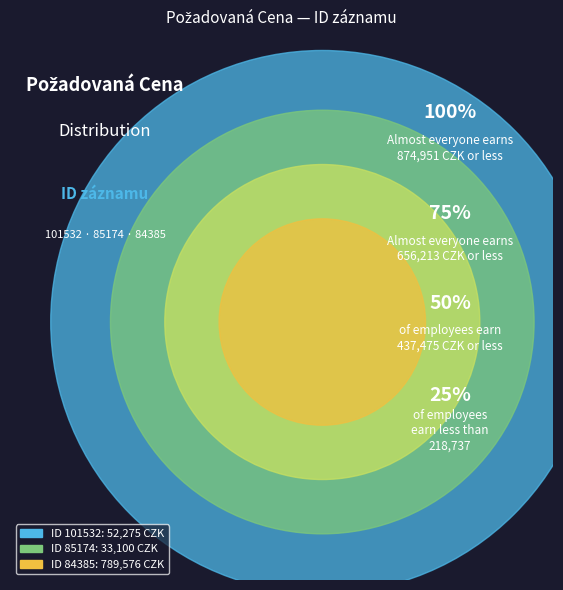

How many slices are in this pie chart?

3